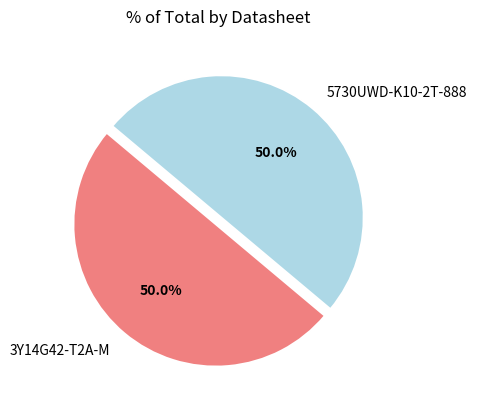

Do 3Y14G42-T2A-M and 5730UWD-K10-2T-888 together represent more than half of the pie?

Yes